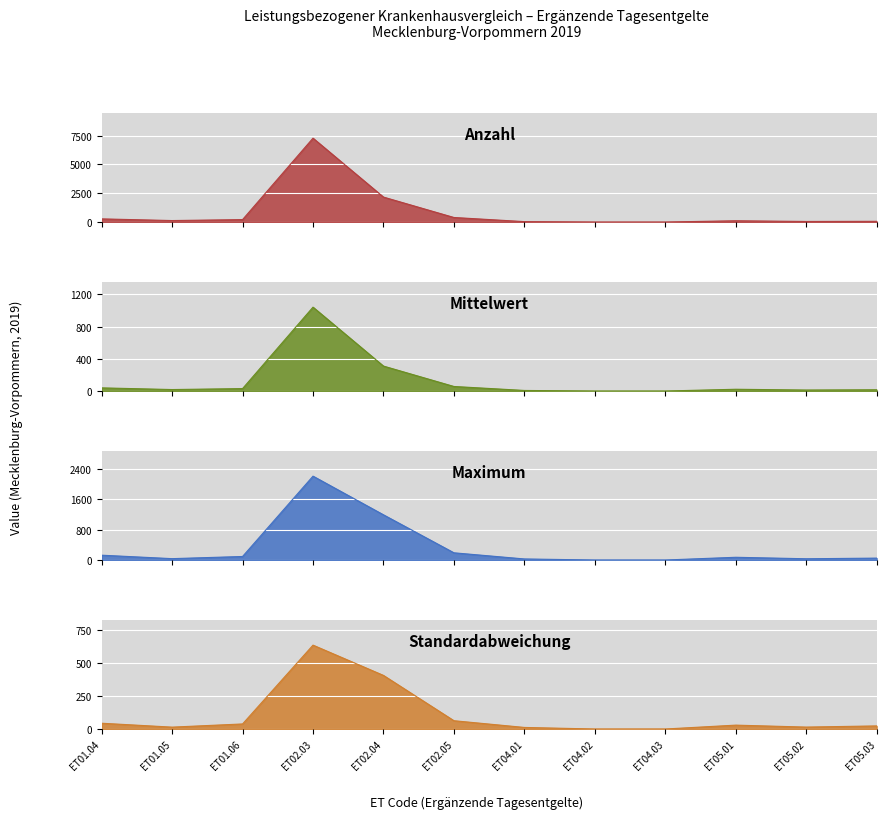

True or false: Maximum has more than 2 interior local peaks.

False